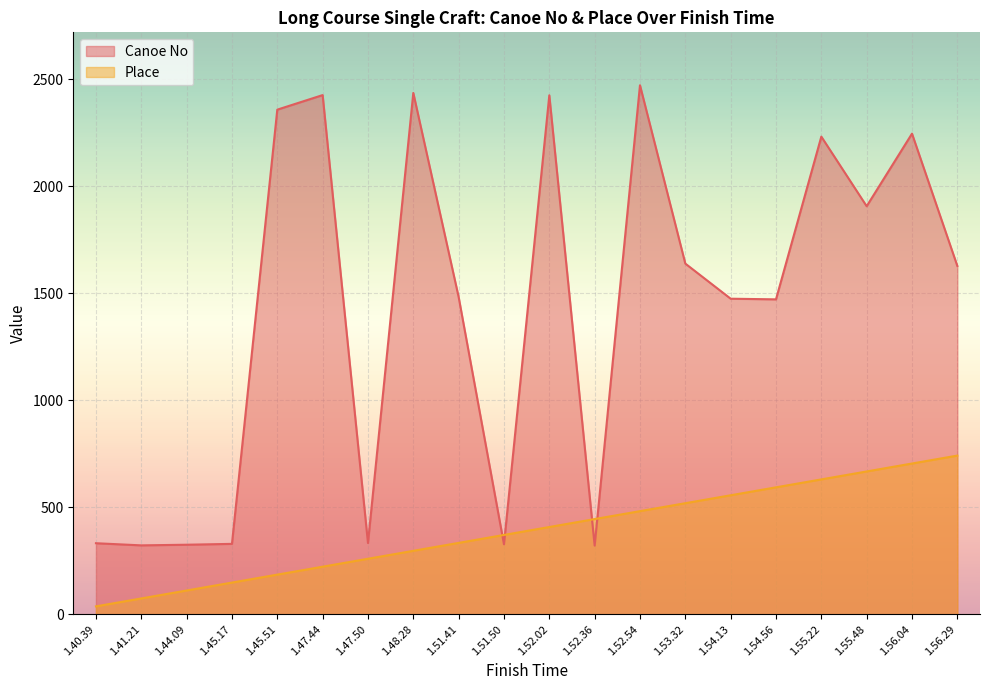

What is the label of the 9th point from the left?

1.51.41